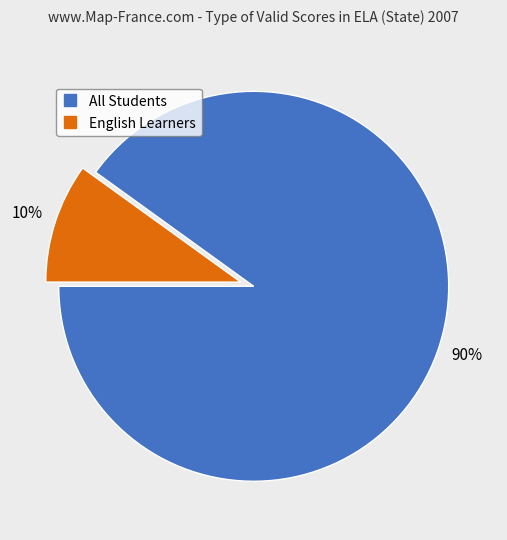

Is the sum of English Learners and All Students greater than half?

Yes